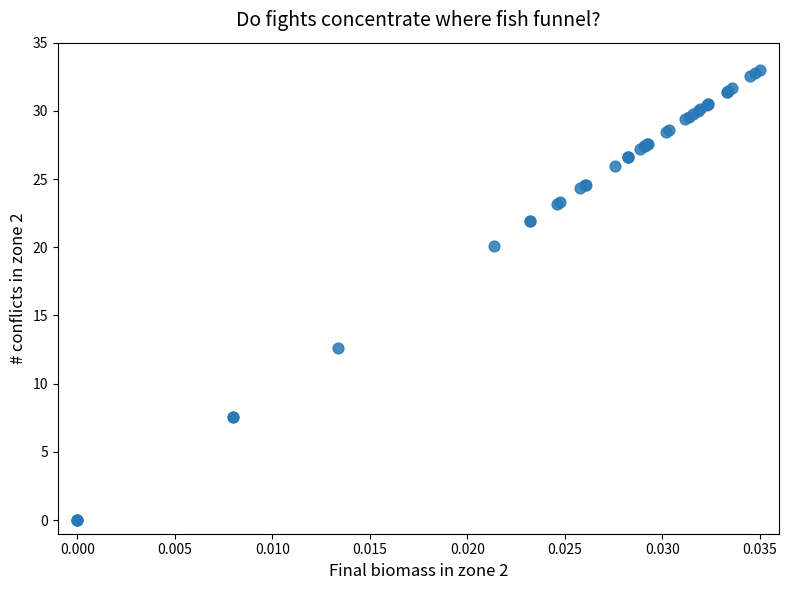

What Y value in the scatter plot is closest to 16?

12.6